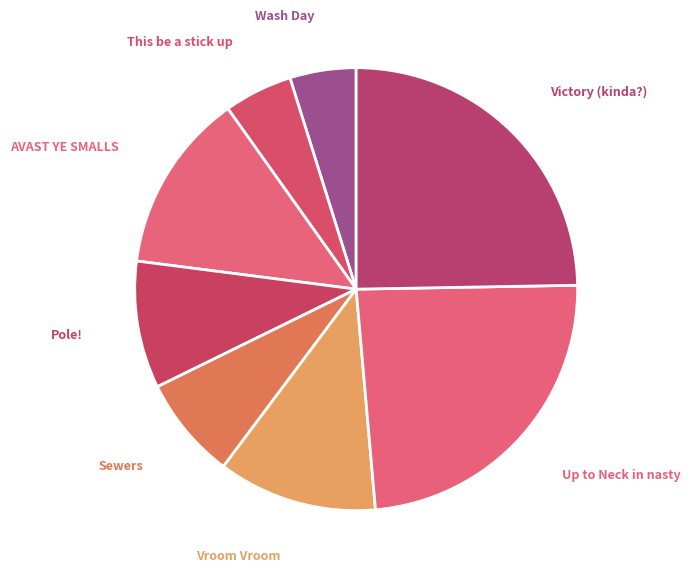

Rank the categories by value from lowest to highest.

Wash Day, This be a stick up, Sewers, Pole!, Vroom Vroom, AVAST YE SMALLS, Up to Neck in nasty, Victory (kinda?)